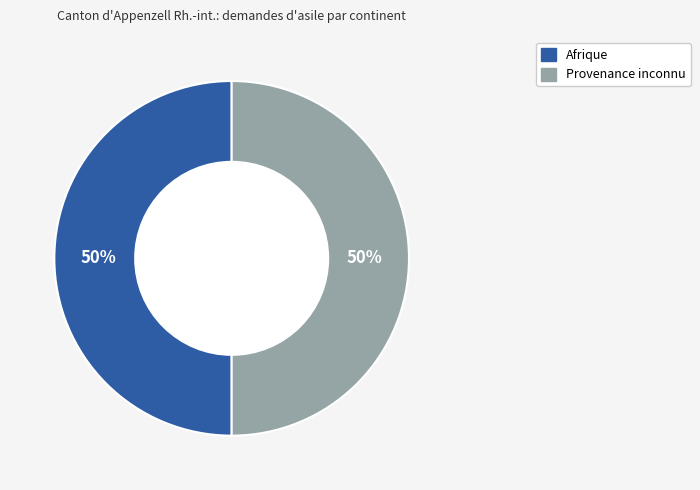

To the nearest percent, what is the average slice percentage?

50%